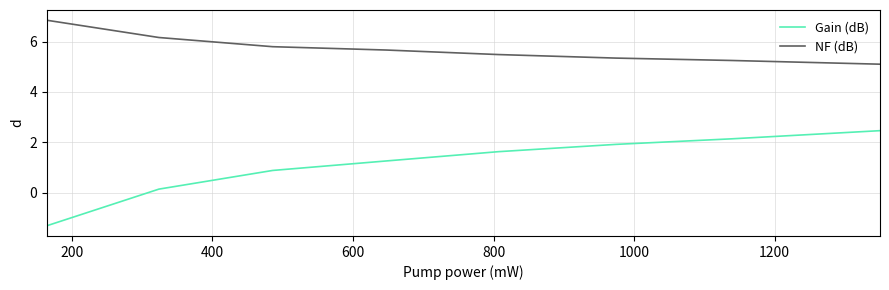

Which series has the largest total across all categories?

NF (dB)